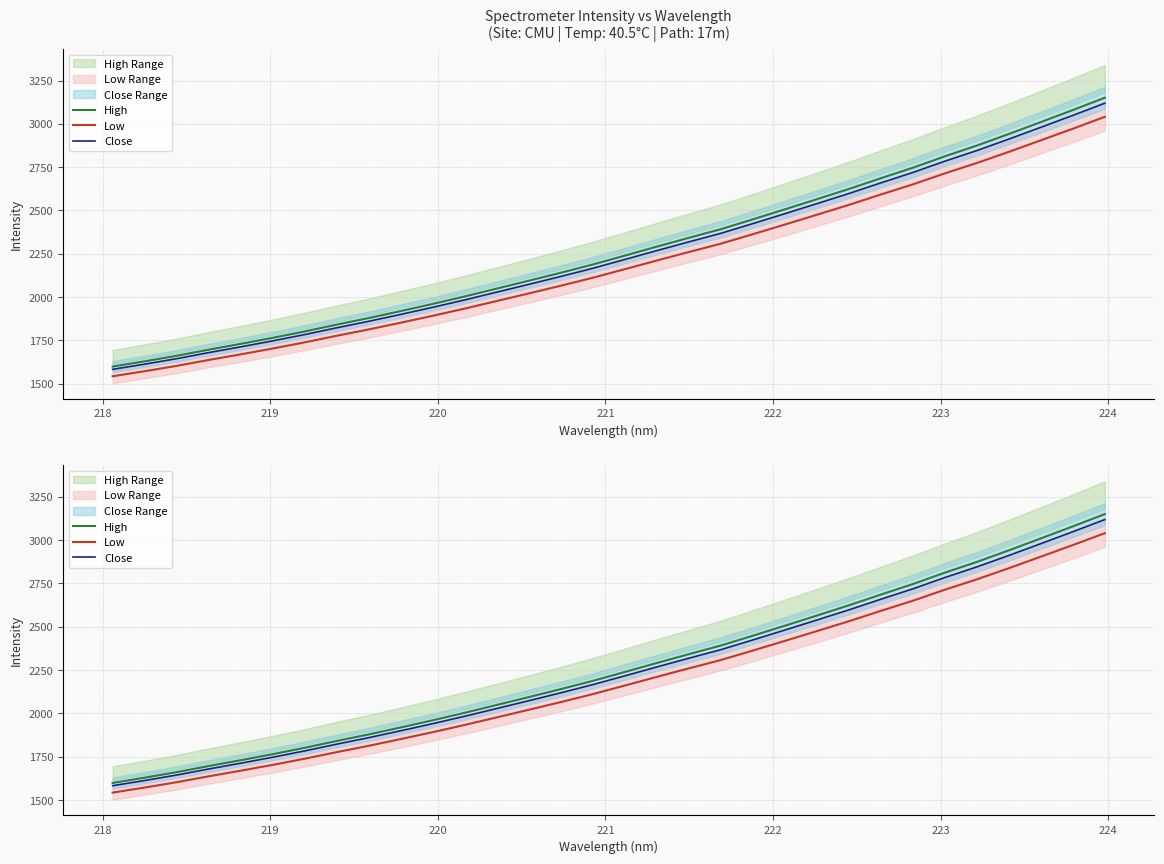

Rank the series by their maximum value, from lowest to highest.

Low, Close, High